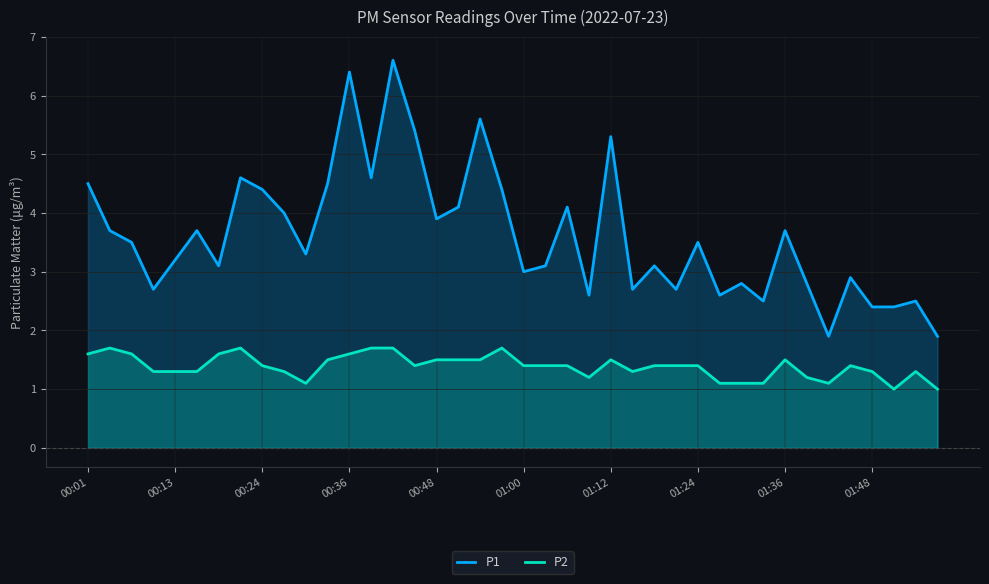

What are all the series names shown in the legend?

P1, P2